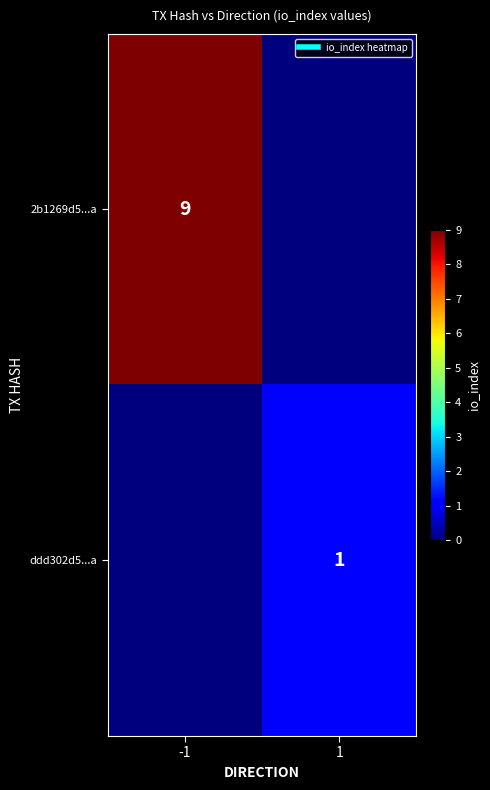

At how many categories does at least one series exceed 5?

1